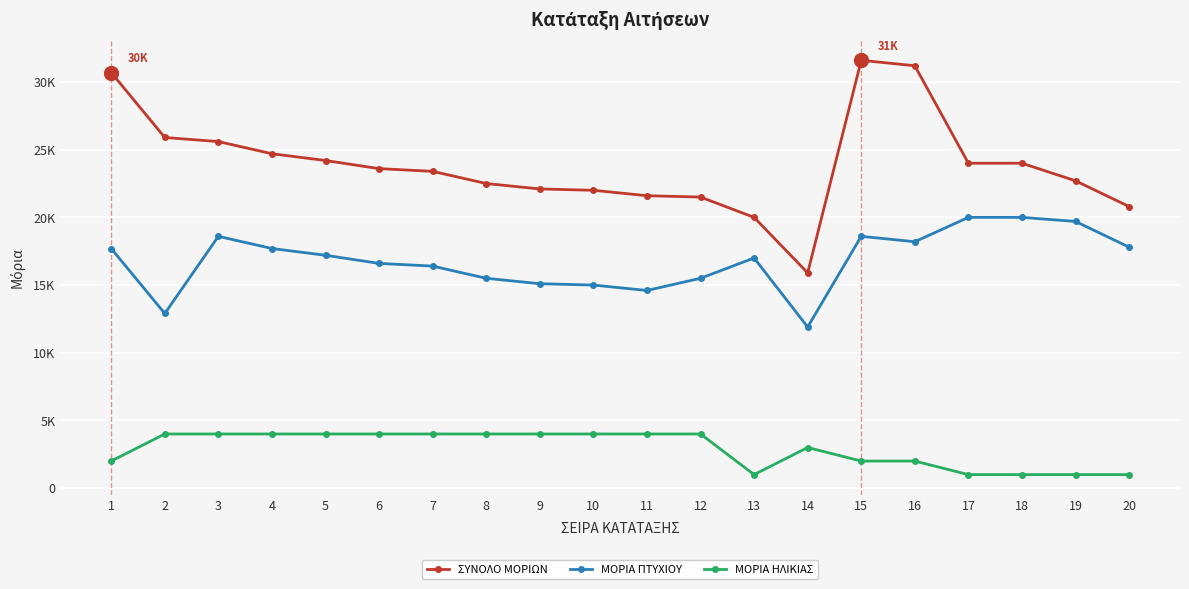

Does the chart have visible grid lines?

Yes